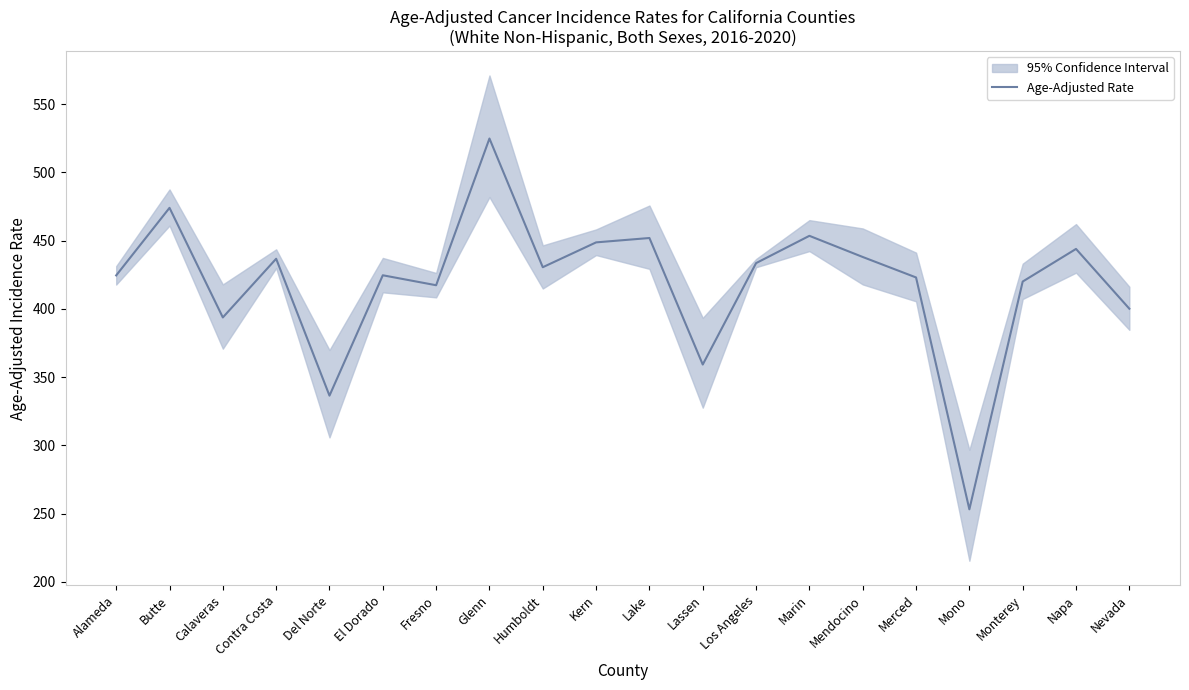

Which category has the lowest value across all series?

Mono